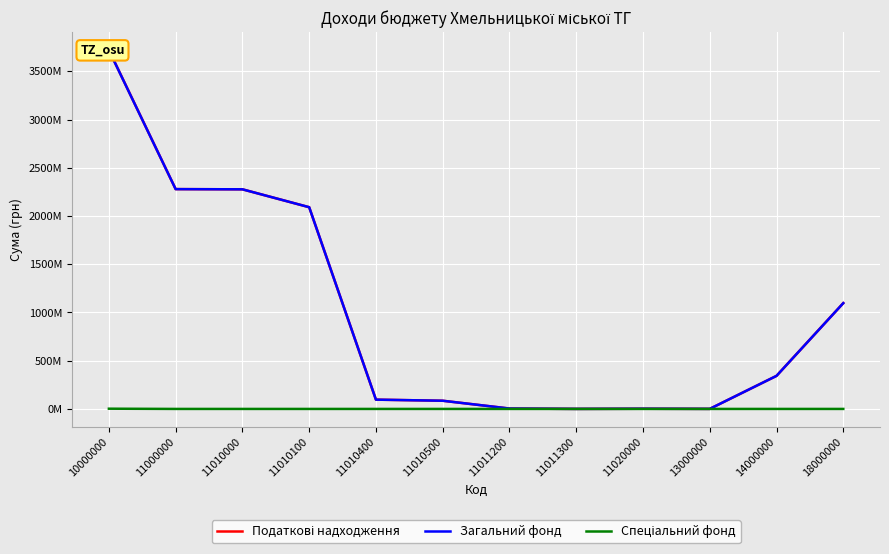

Which has a higher value, 18000000 or 11010500?

18000000